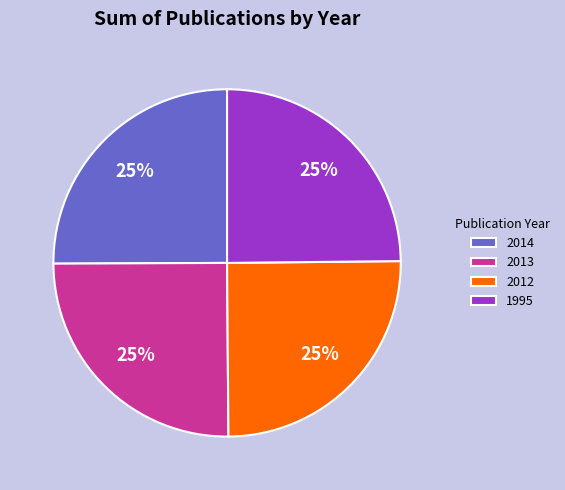

To the nearest percent, what is the combined percentage of 2013 and 1995?

50%